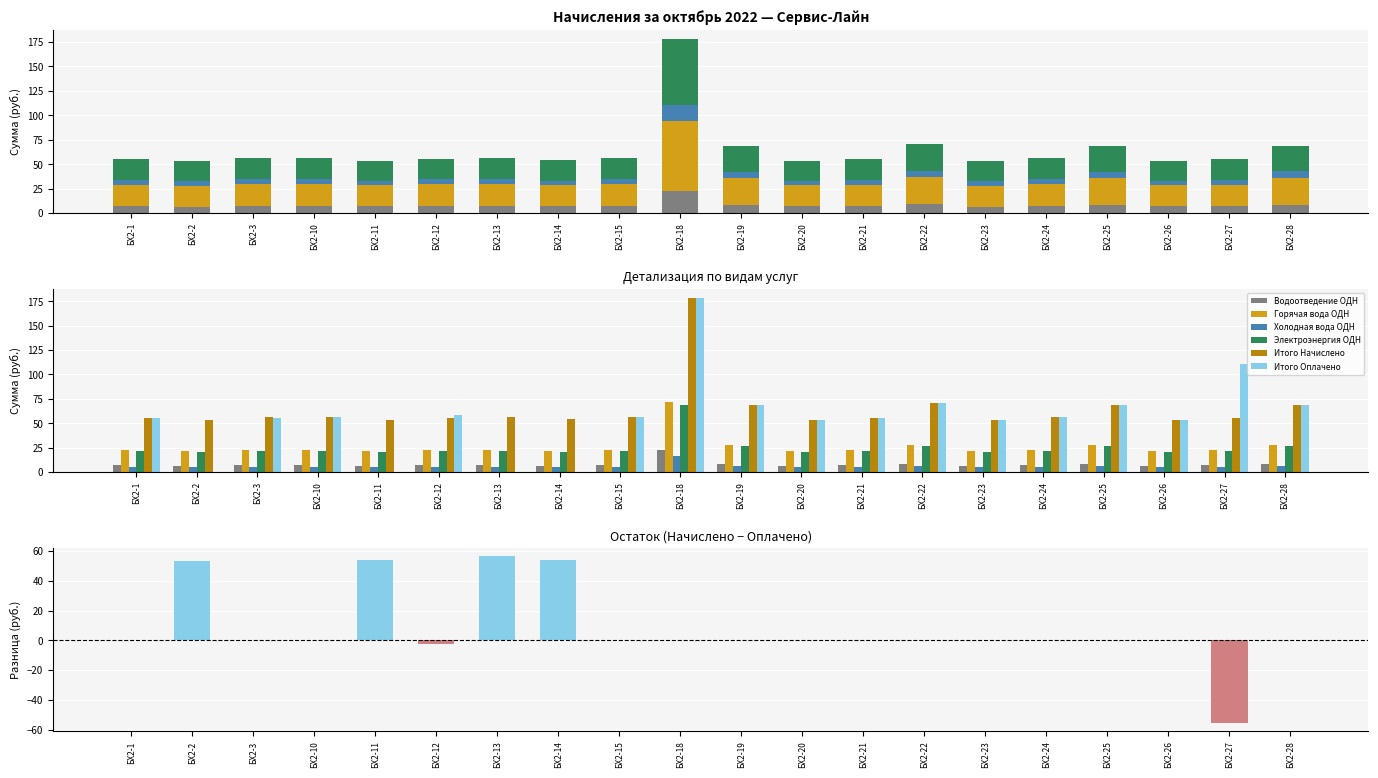

What are all the series names shown in the legend?

Водоотведение ОДН, Горячая вода ОДН, Холодная вода ОДН, Электроэнергия ОДН, Итого Начислено, Итого Оплачено